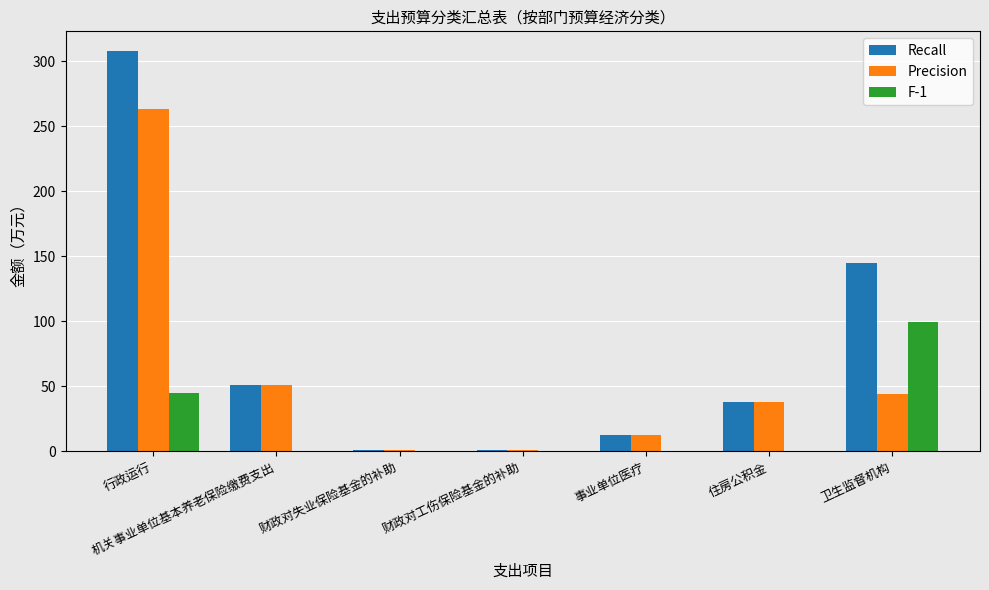

Which category has the highest value in the Precision series?

行政运行